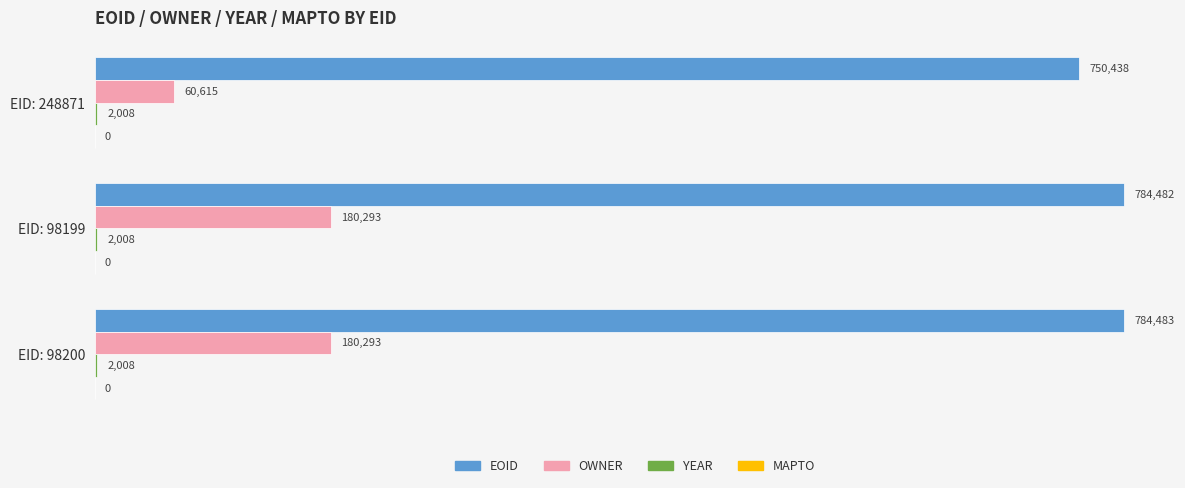

What is the maximum value for EOID?

784483